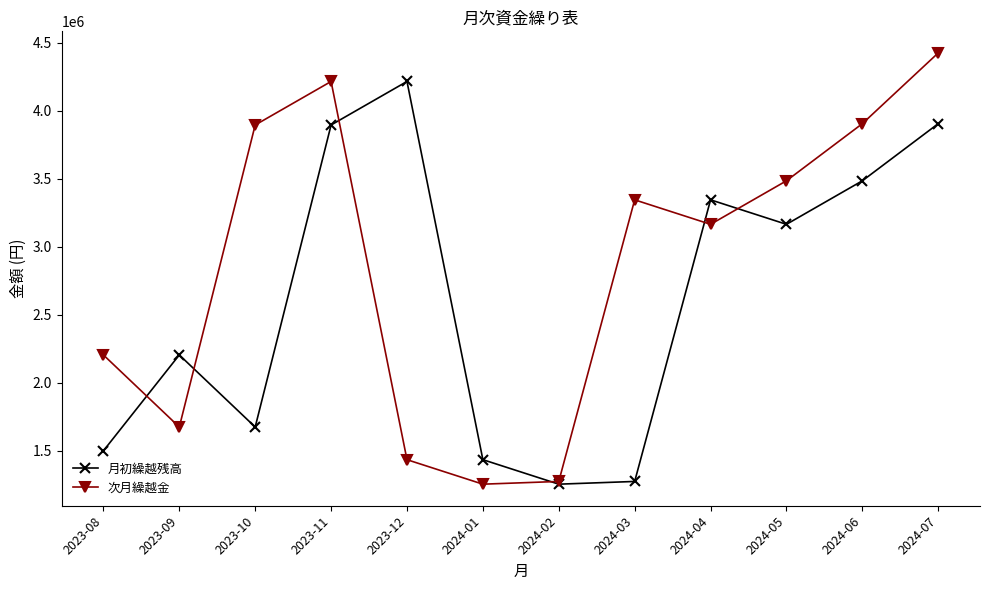

What is the value of the 月初繰越残高 point at the 2nd from the left?

2205000